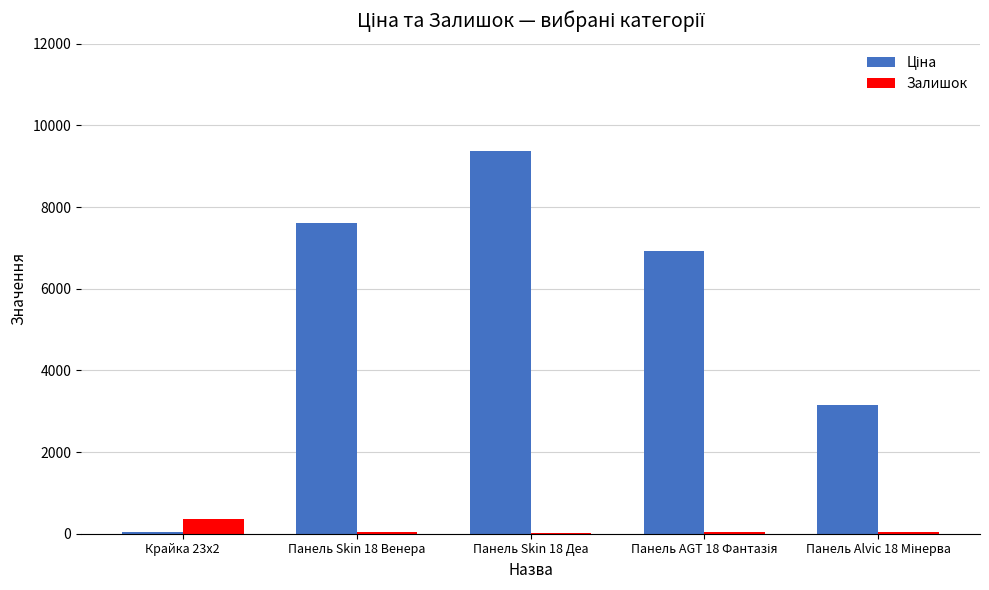

Where is Залишок nearest to the value 188?

Панель Skin 18 Венера